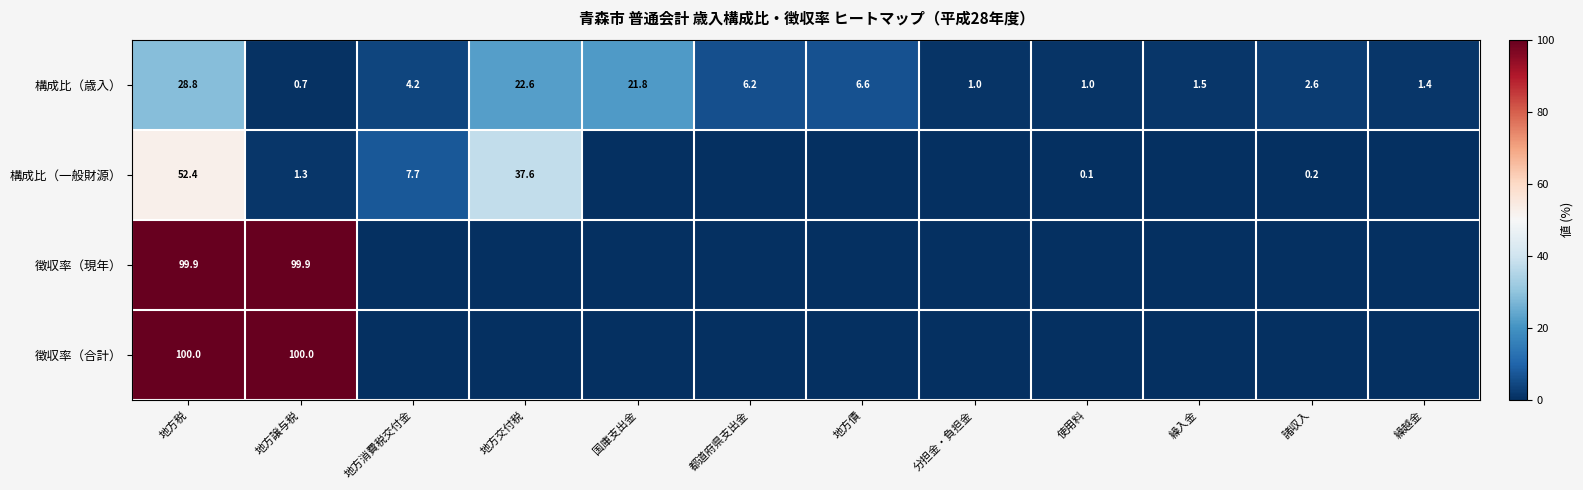

The value of 徴収率（現年） at 地方税 is 167.8. True or false?

False